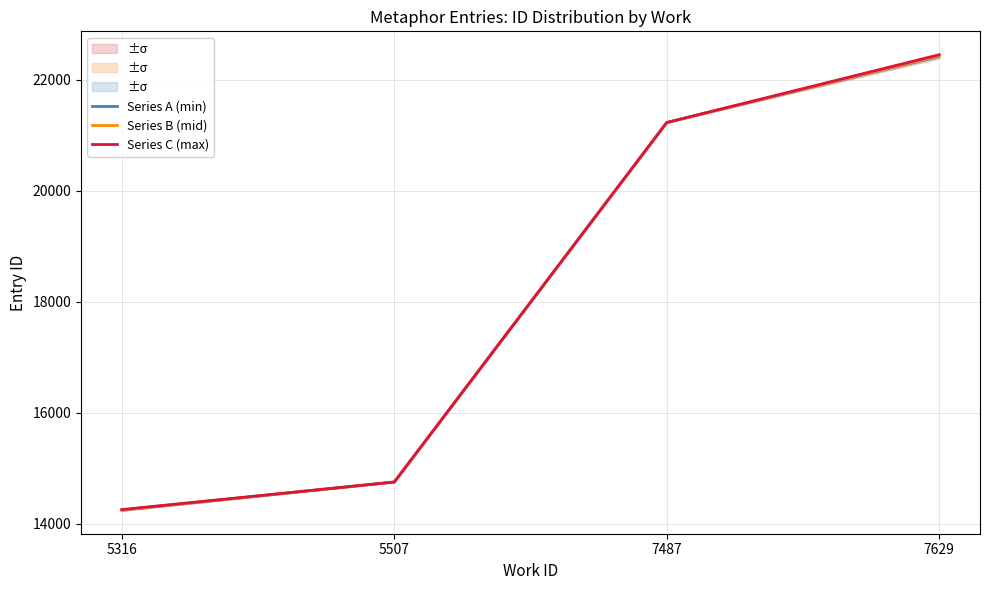

Read the Series C (max) value at 5316.

14258.0